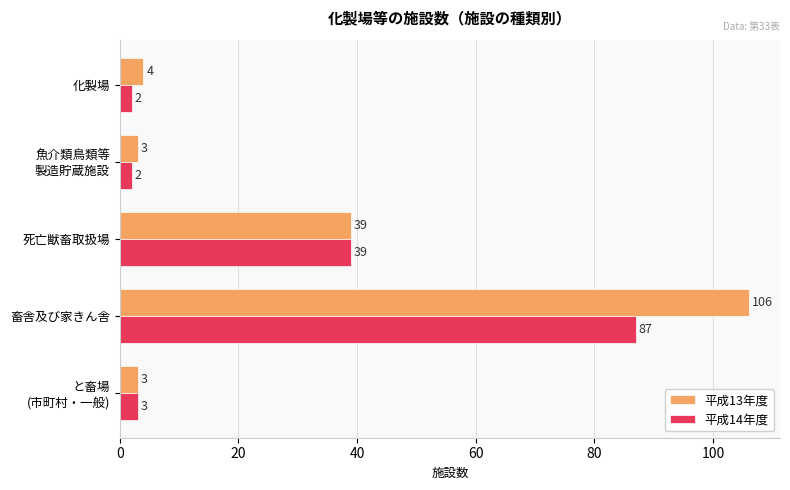

What are all the series names shown in the legend?

平成13年度, 平成14年度